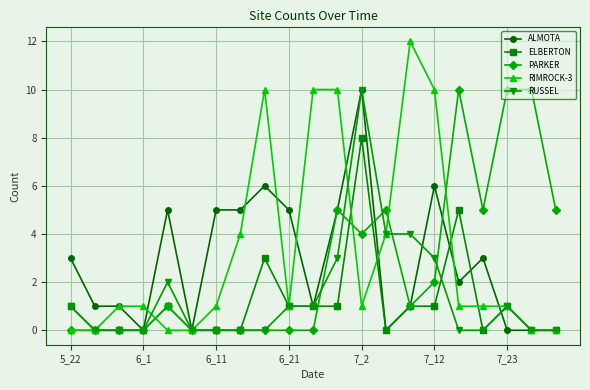

What is the greatest value displayed?

12